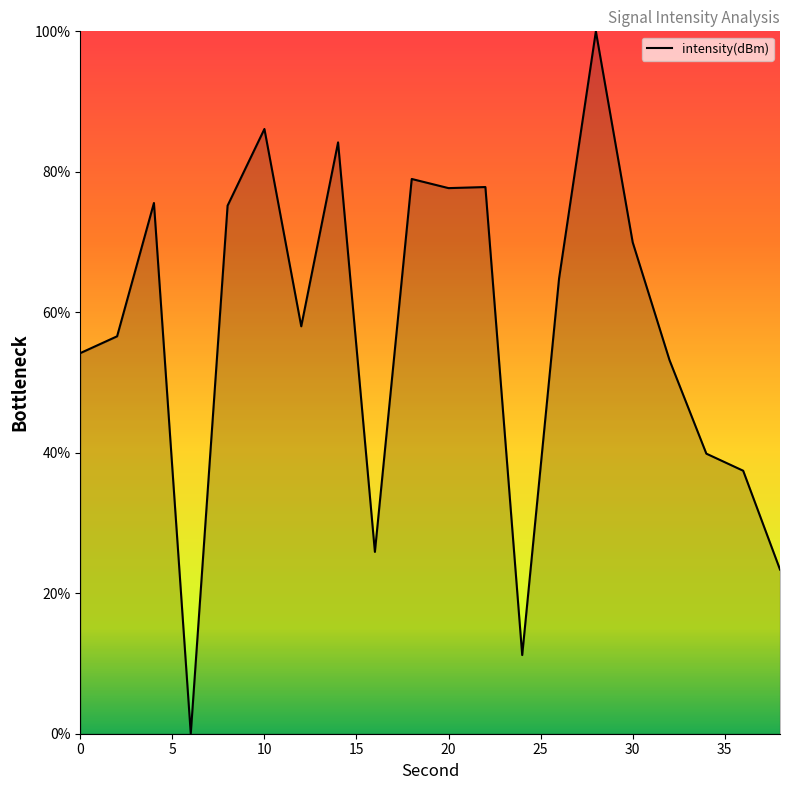

What is the difference between the maximum and minimum values?

100.0